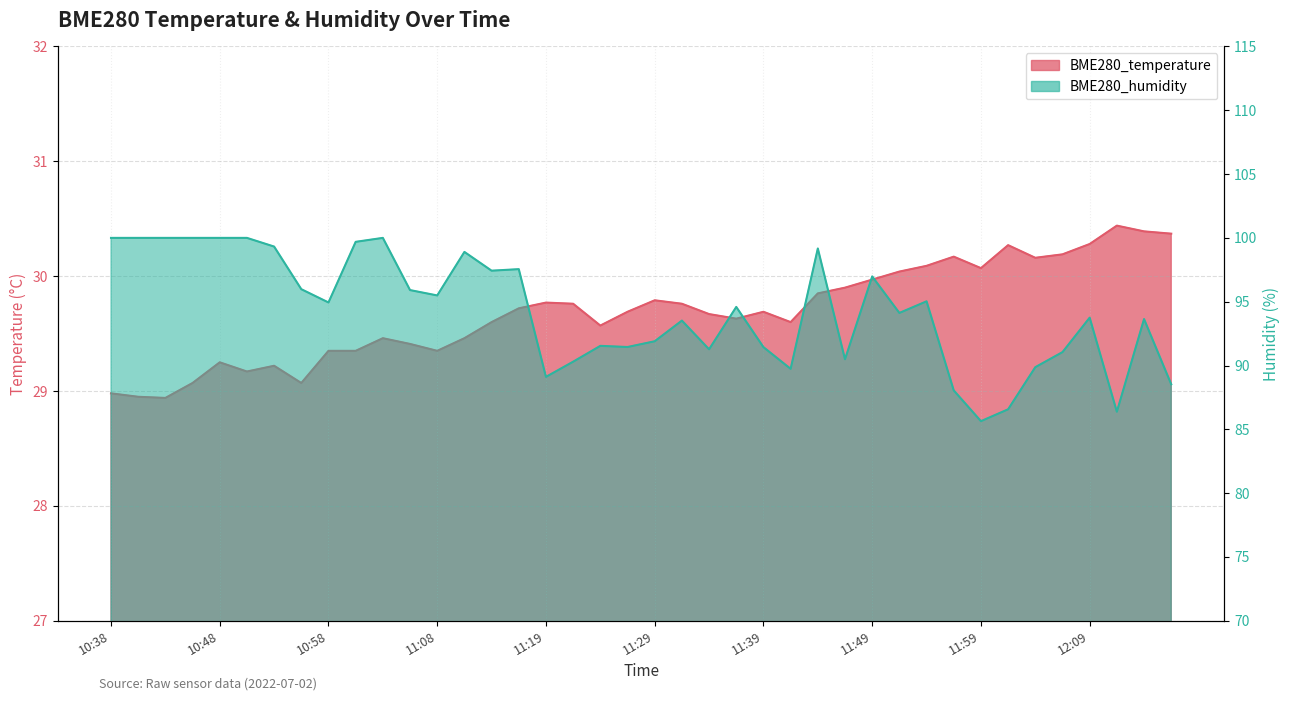

Between 10:43 and 11:54, which series saw the biggest shift?

BME280_humidity